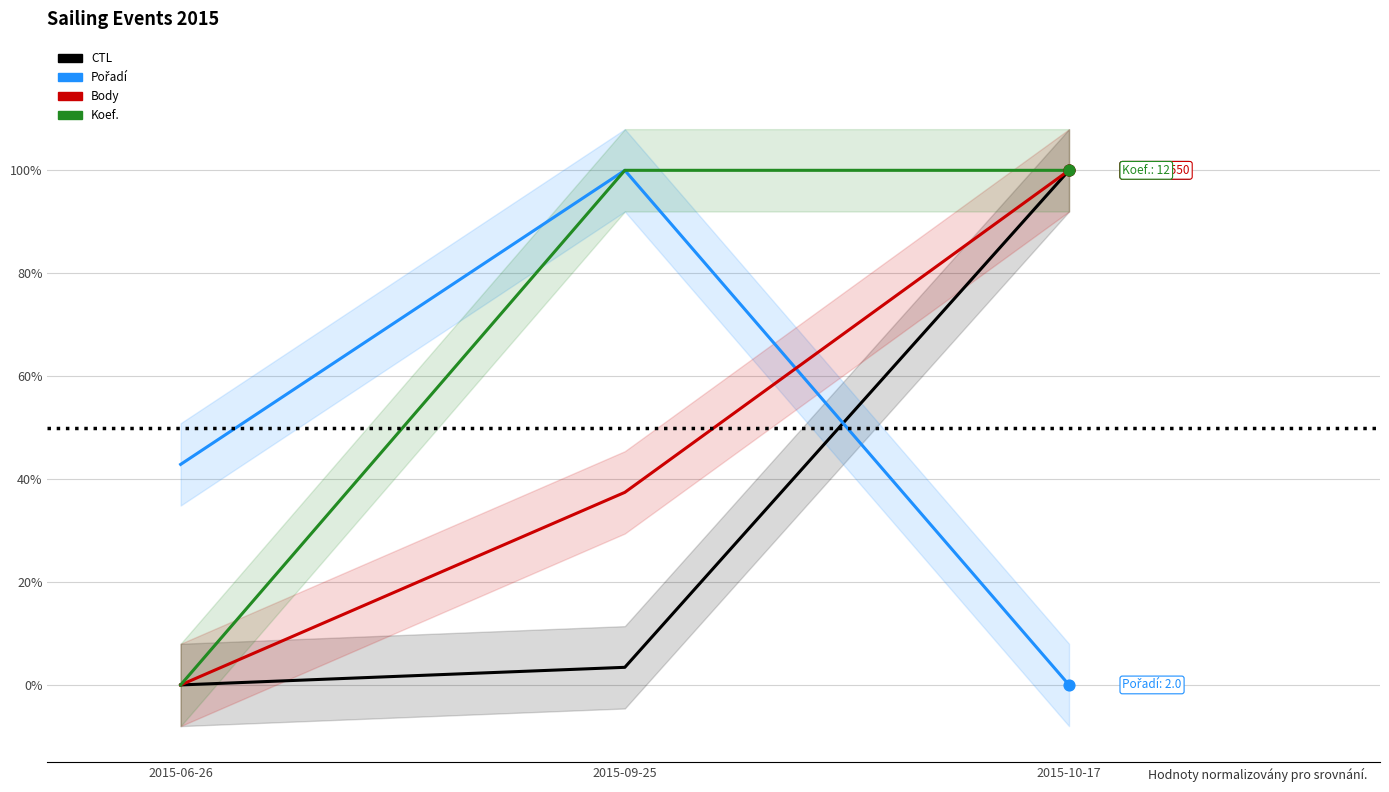

Which series has the largest Y range (max minus min)?

Body